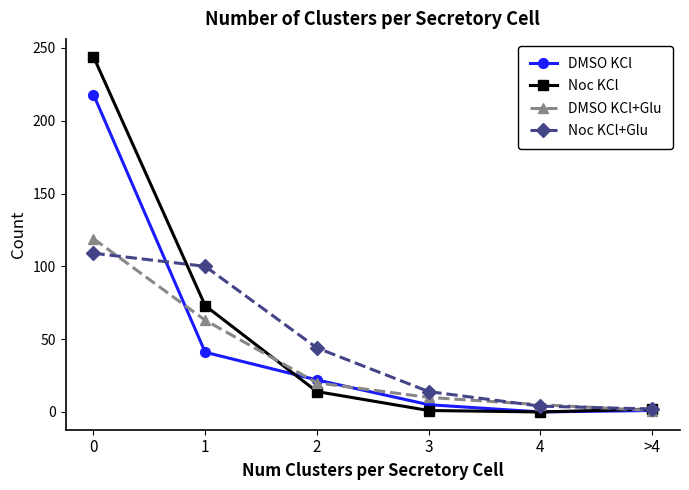

True or false: DMSO KCl+Glu has more than 2 points higher than both neighbors.

False